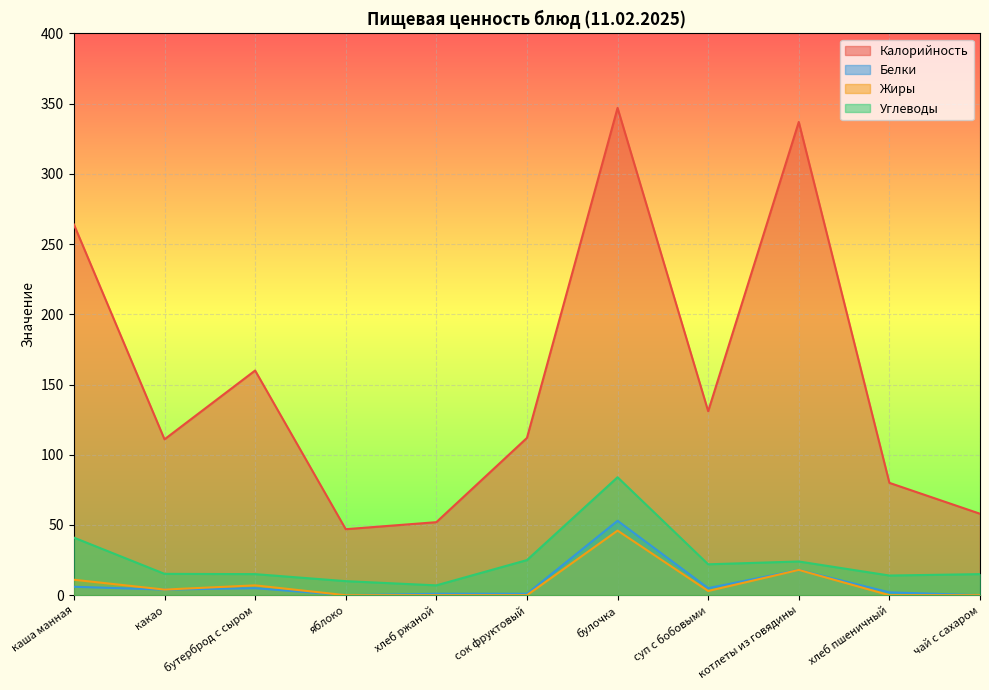

Does the chart display data point markers on the line(s)?

No